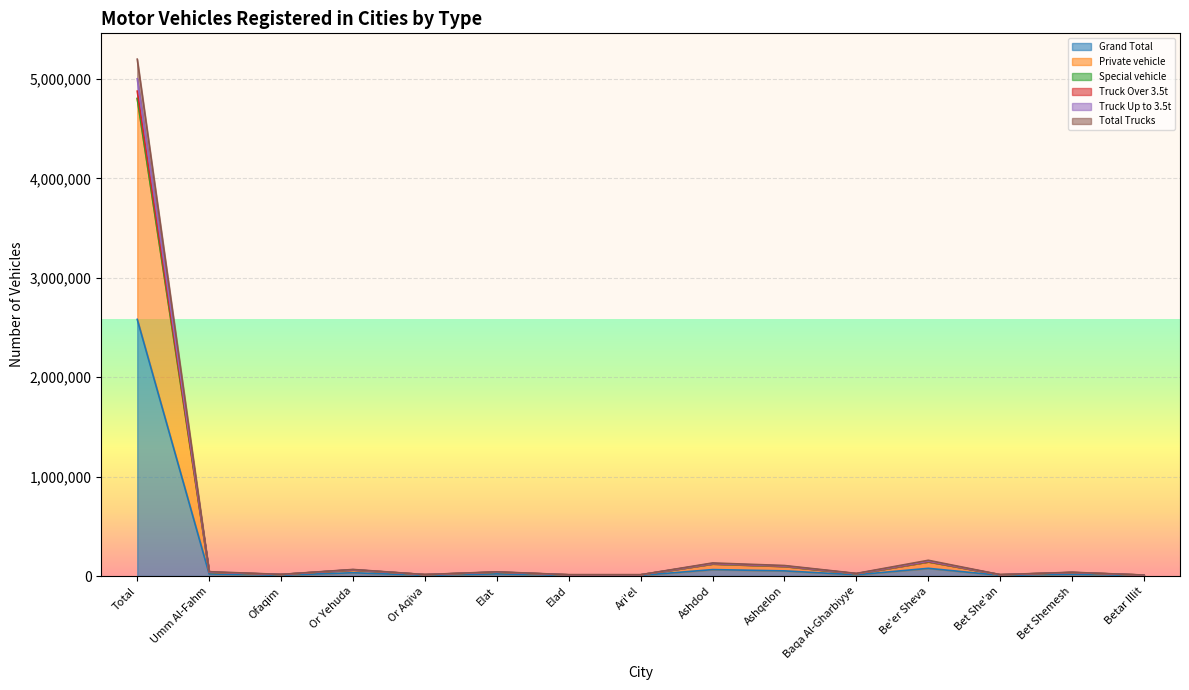

Rank the series at Ashdod from lowest to highest value.

Grand Total, Private vehicle, Special vehicle, Total Trucks, Truck Up to 3.5t, Truck Over 3.5t